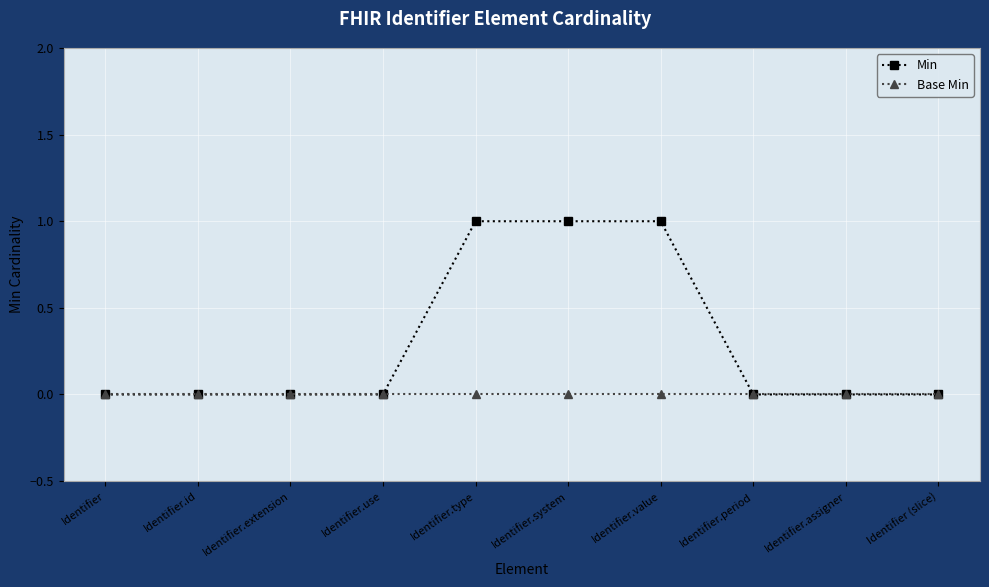

True or false: Min has a value of 0 at Identifier.extension.

True